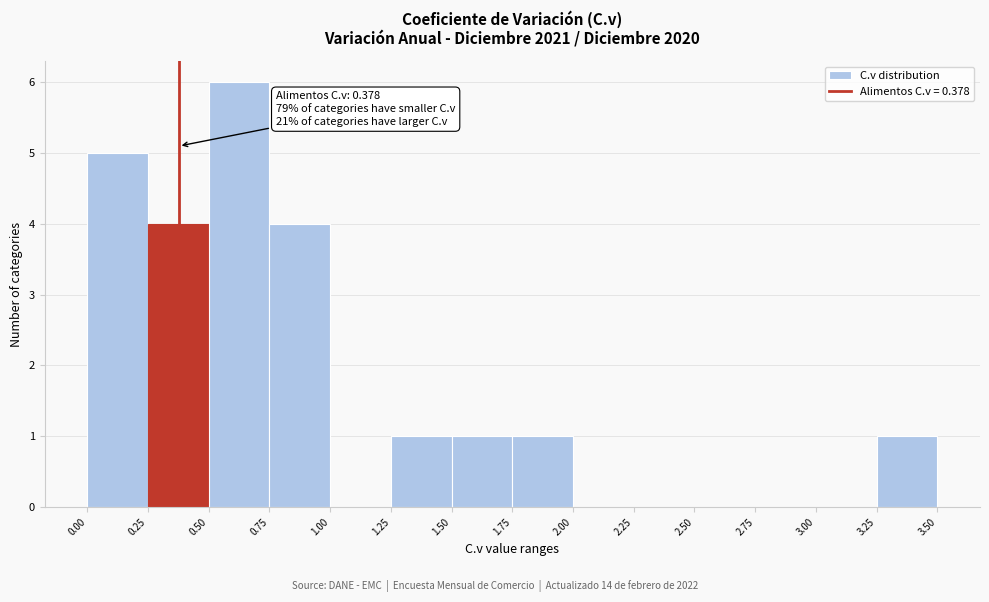

Which range on the x-axis has the tallest bar?

0.50 to 0.75